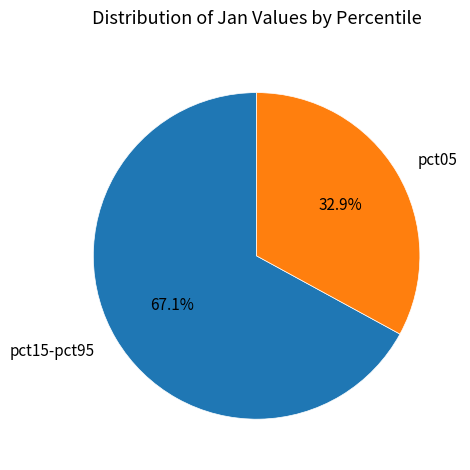

Rank the categories by value from highest to lowest.

pct15-pct95, pct05